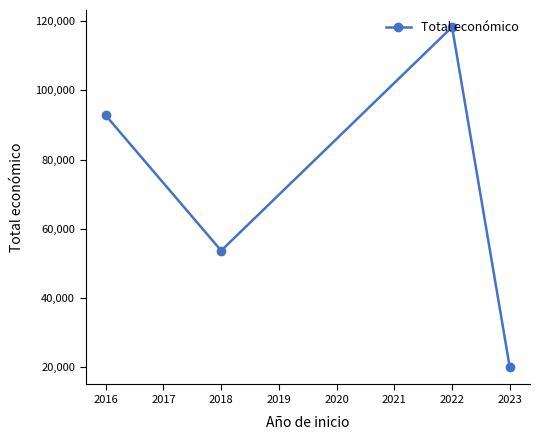

What is the value of the 2nd point from the left?

53714